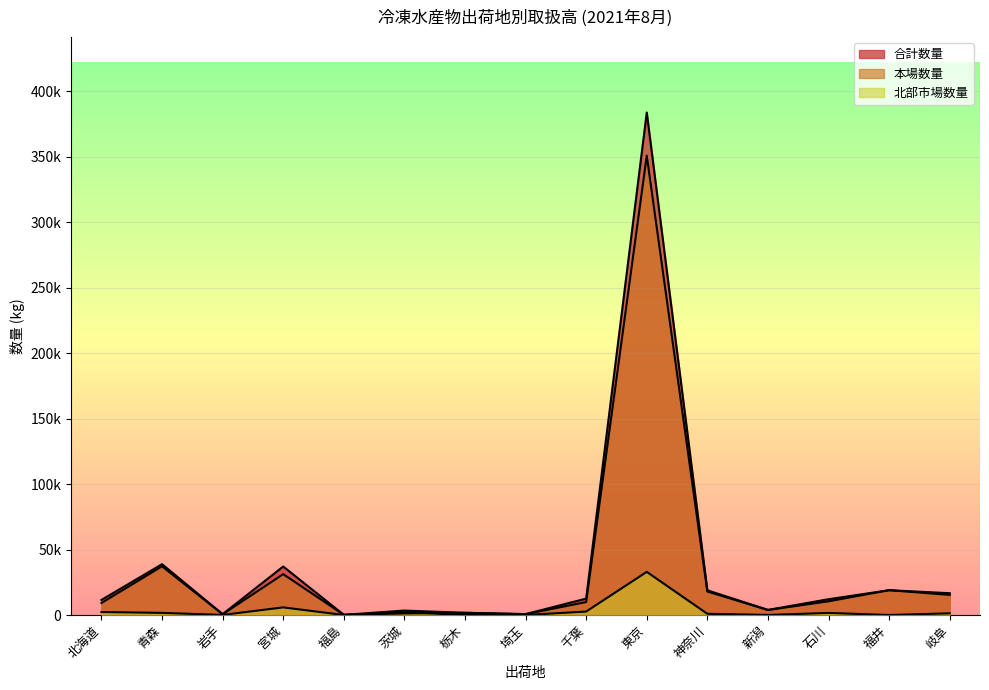

How many data points in 本場数量 are above 9905?

7